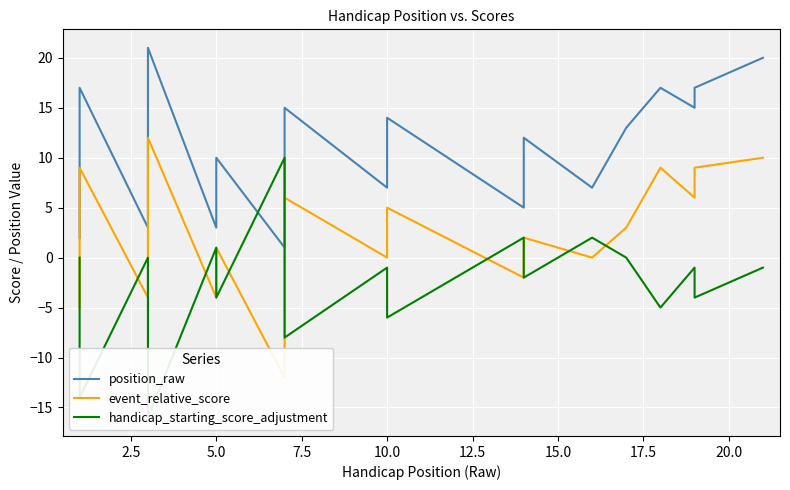

List the series in order of their peak value, highest first.

position_raw, event_relative_score, handicap_starting_score_adjustment